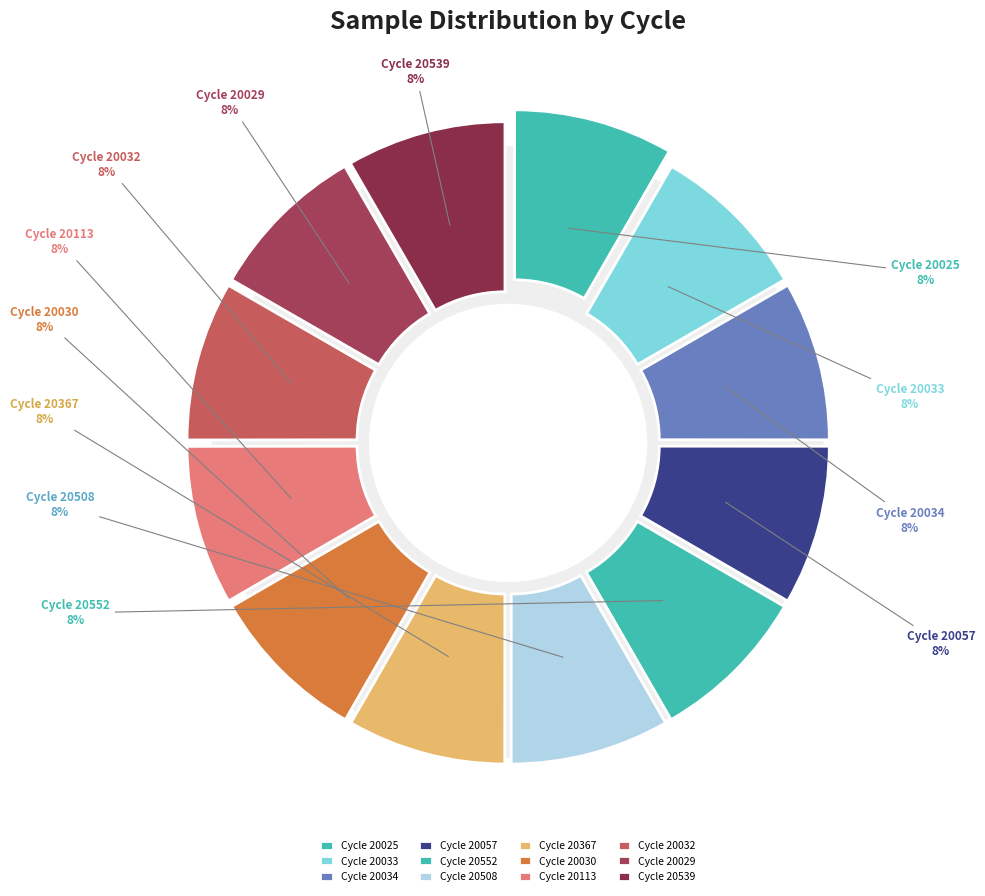

What percentage is the 28/20033 slice, to the nearest percent?

8%